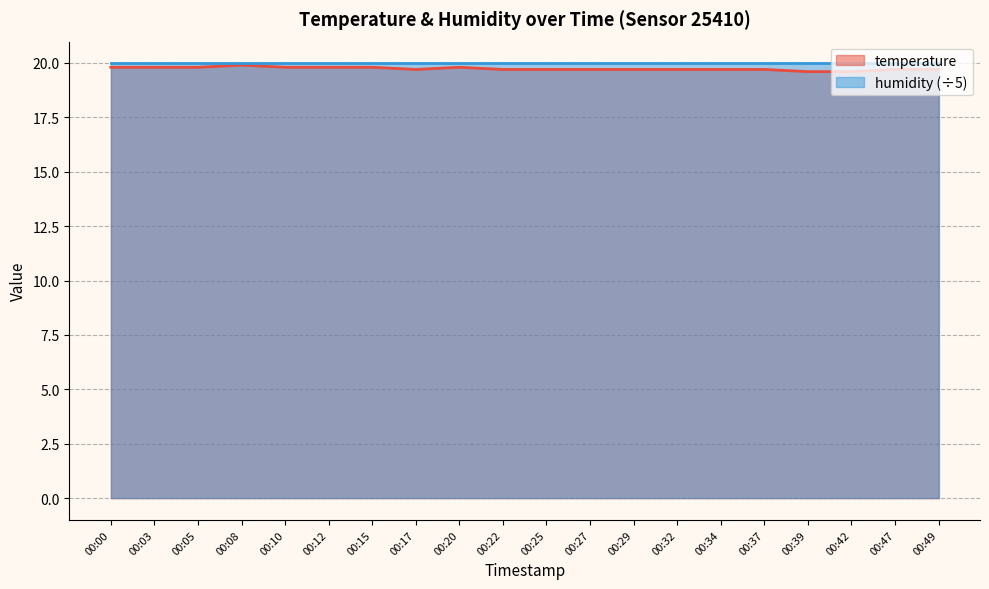

Rank the categories by value from highest to lowest.

00:08, 00:00, 00:03, 00:05, 00:10, 00:12, 00:15, 00:20, 00:17, 00:22, 00:25, 00:27, 00:29, 00:32, 00:34, 00:37, 00:47, 00:49, 00:39, 00:42